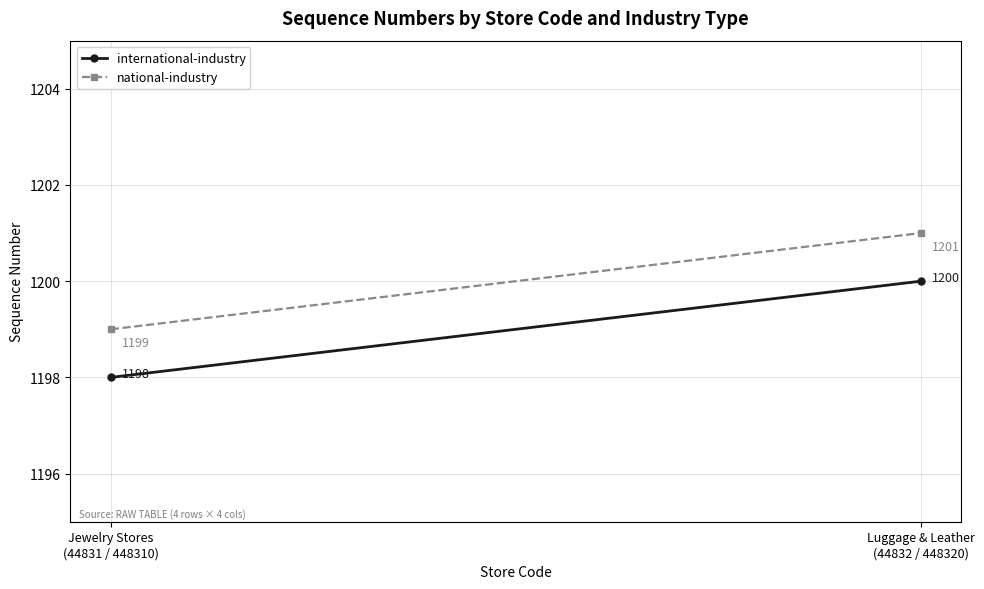

Between Jewelry Stores
(44831 / 448310) and Luggage & Leather
(44832 / 448320), which series saw the biggest shift?

international-industry